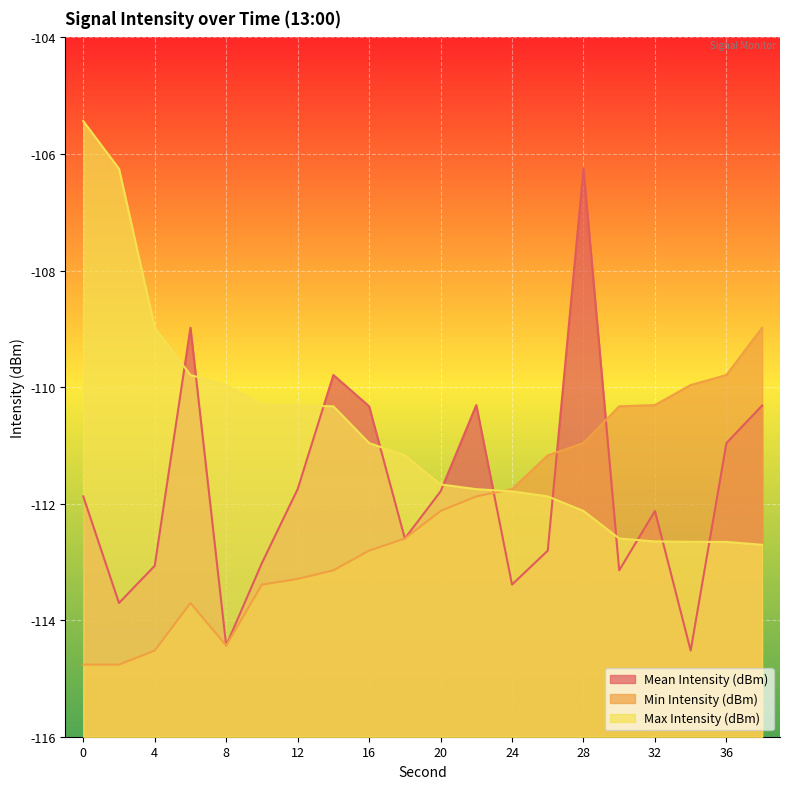

What is the total value across all series at 8?

-338.8